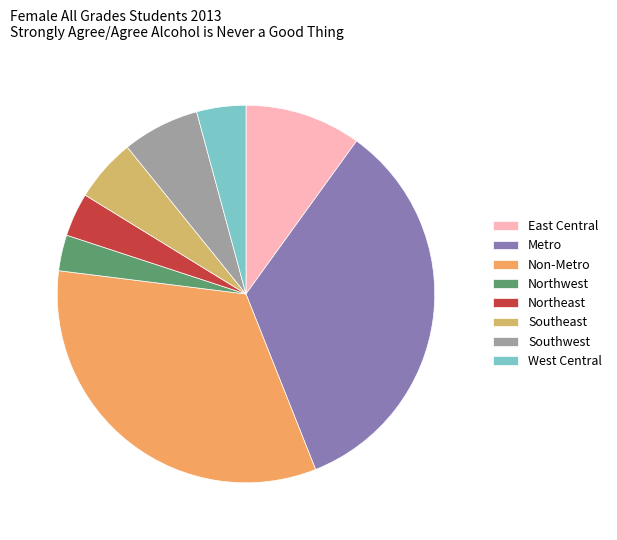

How many slices are in this pie chart?

8